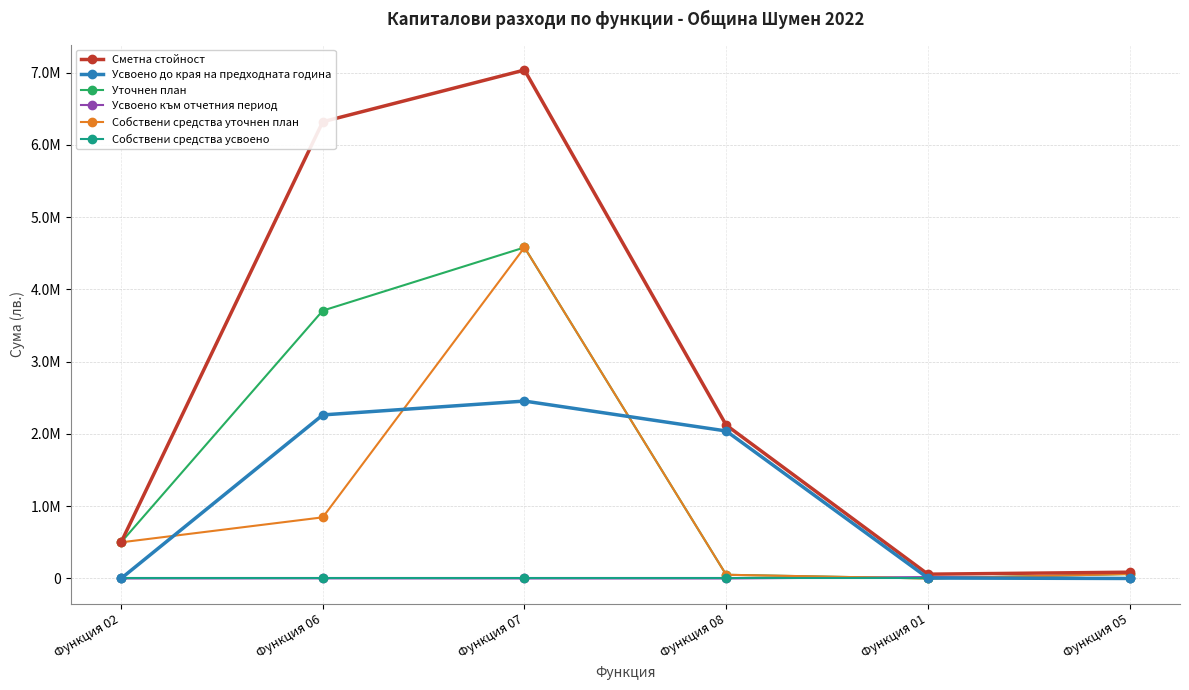

What are all the series names shown in the legend?

Сметна стойност, Усвоено до края на предходната година, Уточнен план, Усвоено към отчетния период, Собствени средства уточнен план, Собствени средства усвоено